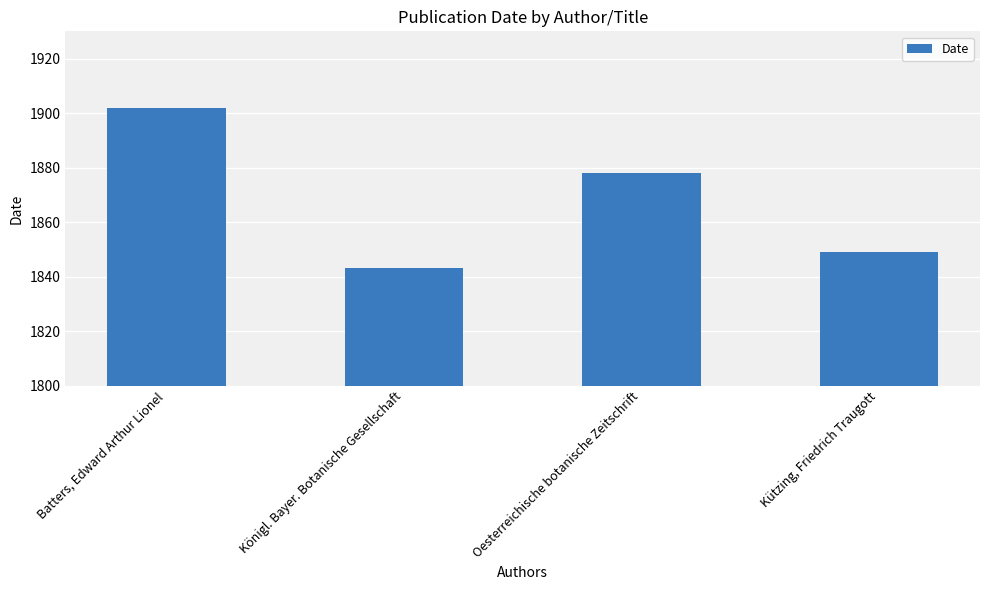

Reading left to right, extract all data points from this chart.

1902	1843	1878	1849